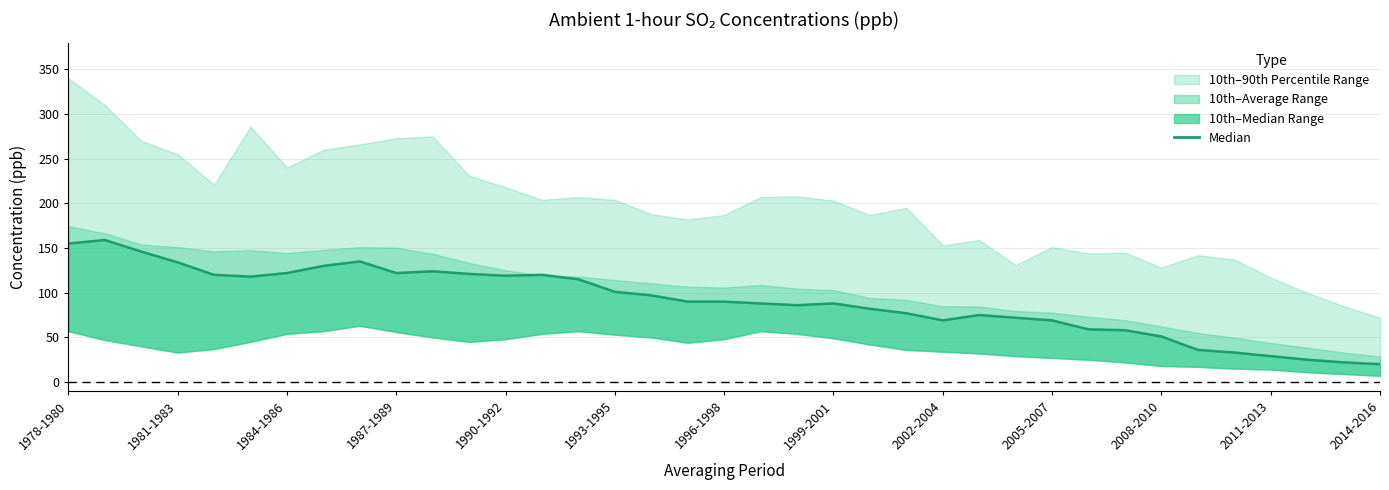

True or false: the data shows 27 at 29.

False